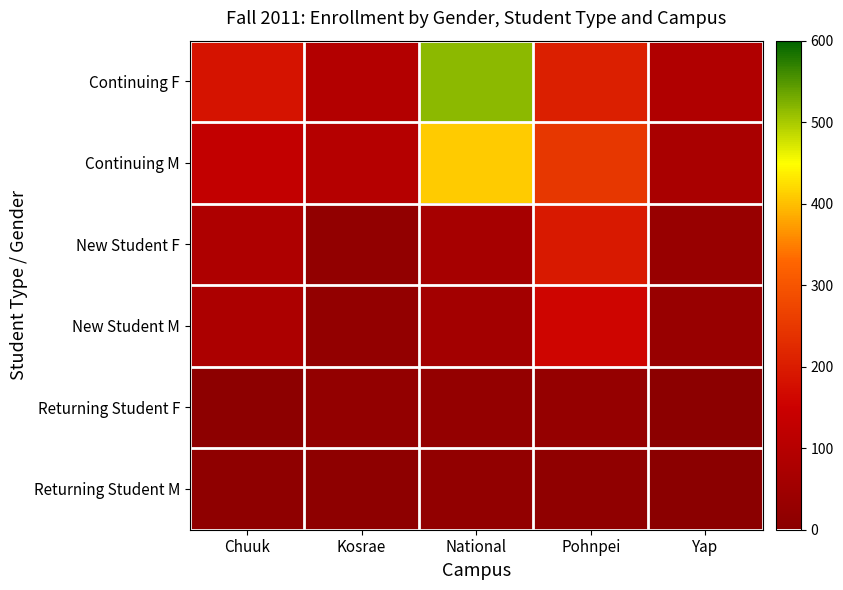

Reading left to right, transcribe all the data shown in this chart.

Continuing F: Chuuk=185	Kosrae=94	National=516	Pohnpei=204	Yap=88
Continuing M: Chuuk=128	Kosrae=100	National=410	Pohnpei=247	Yap=71
New Student F: Chuuk=84	Kosrae=18	National=64	Pohnpei=195	Yap=32
New Student M: Chuuk=79	Kosrae=21	National=58	Pohnpei=160	Yap=32
Returning Student F: Chuuk=6	Kosrae=20	National=23	Pohnpei=25	Yap=4
Returning Student M: Chuuk=11	Kosrae=8	National=17	Pohnpei=14	Yap=1